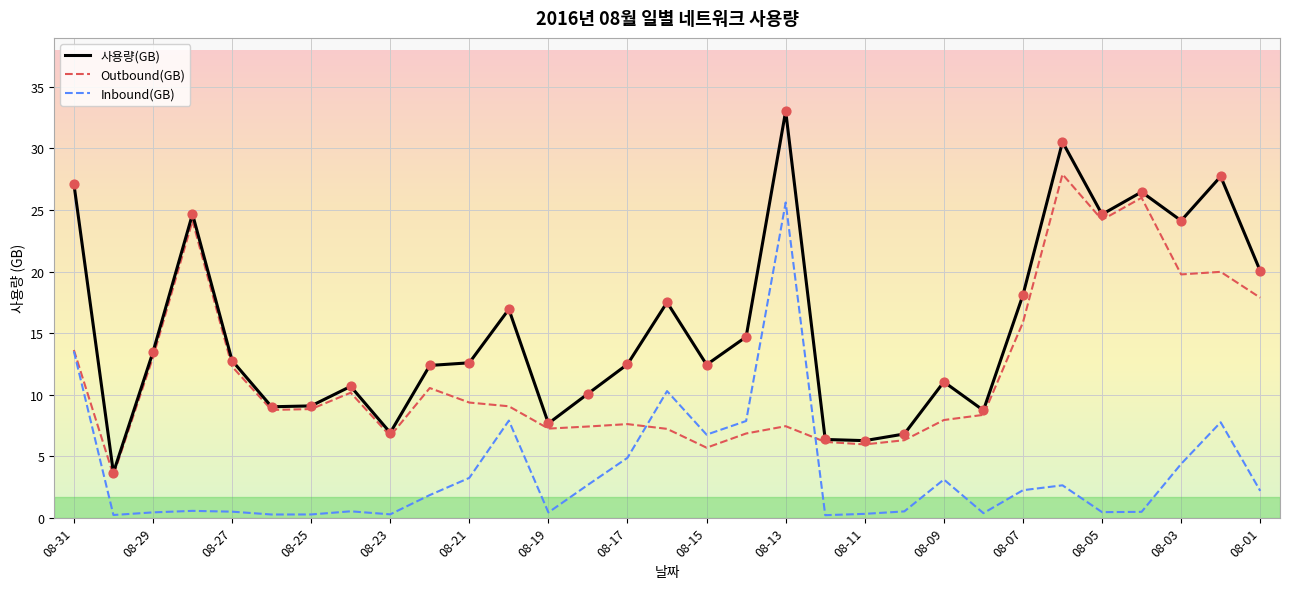

Rank the series by their average value, from lowest to highest.

Inbound(GB), Outbound(GB), 사용량(GB)